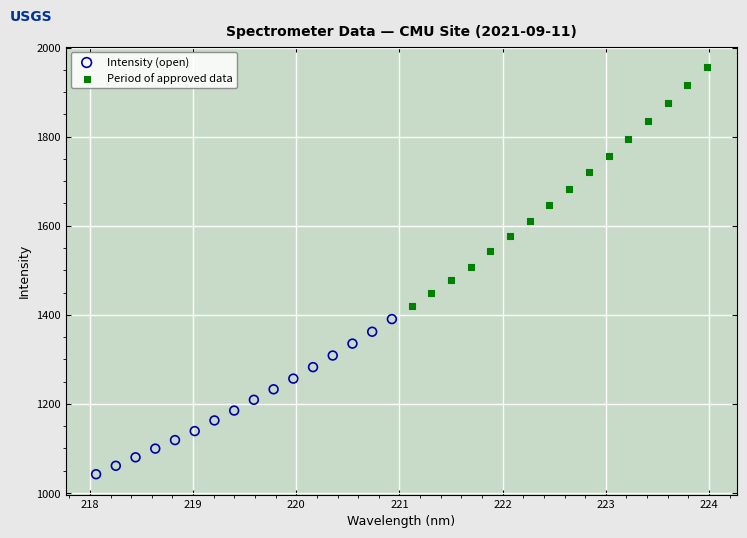

Which series contains the lowest Y value?

Intensity (open)